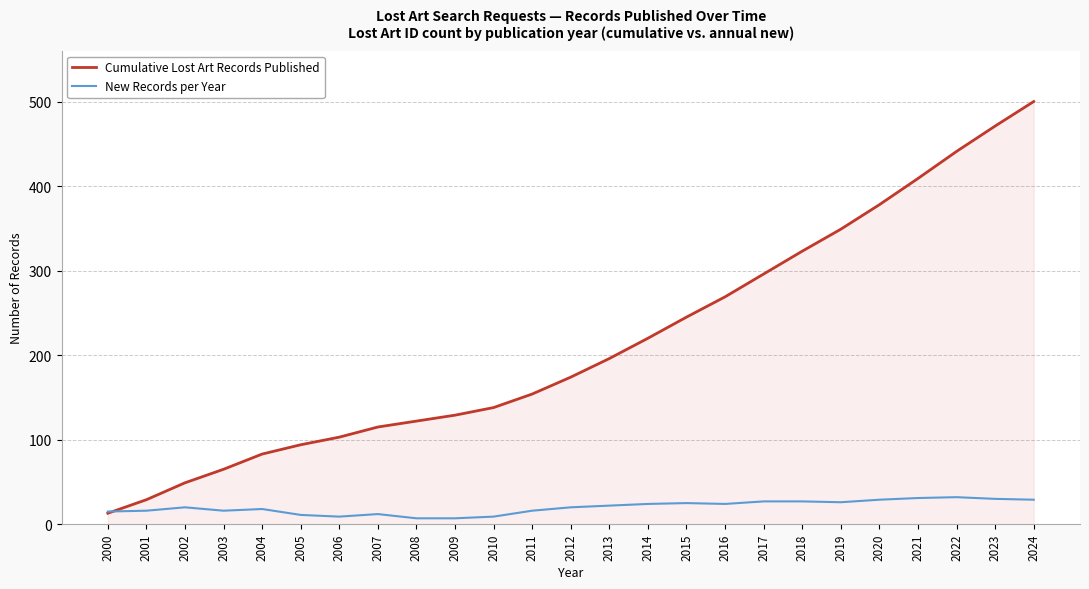

Which series has the largest range (max minus min)?

Cumulative Lost Art Records Published